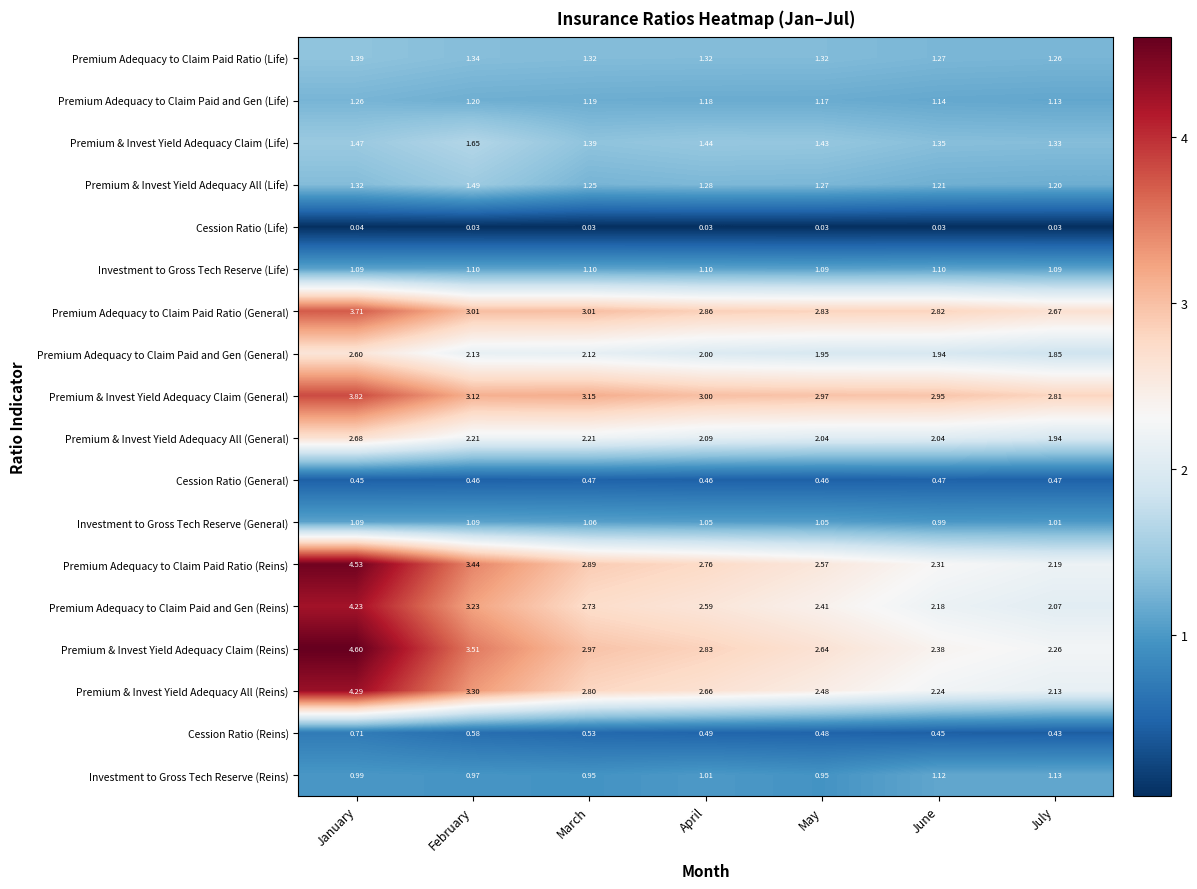

At which label does Cession Ratio (Reins) reach its minimum?

July